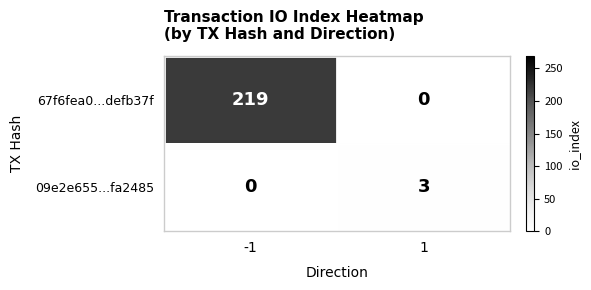

List the series in order of their peak value, highest first.

67f6fea0...defb37f, 09e2e655...fa2485